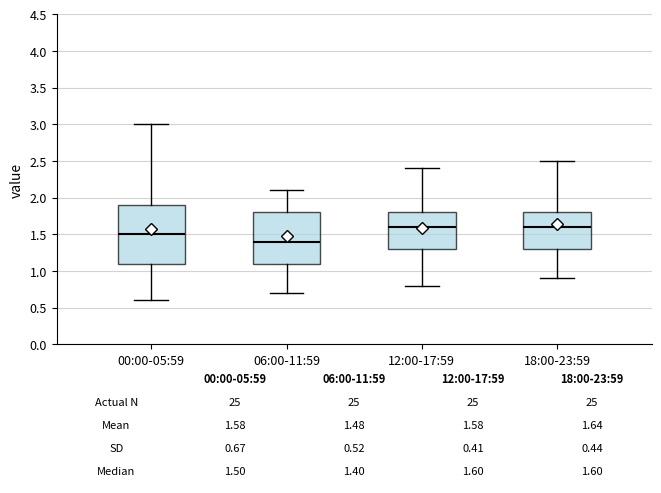

Comparing the boxes themselves (not the whiskers), which one is the tallest?

00:00-05:59